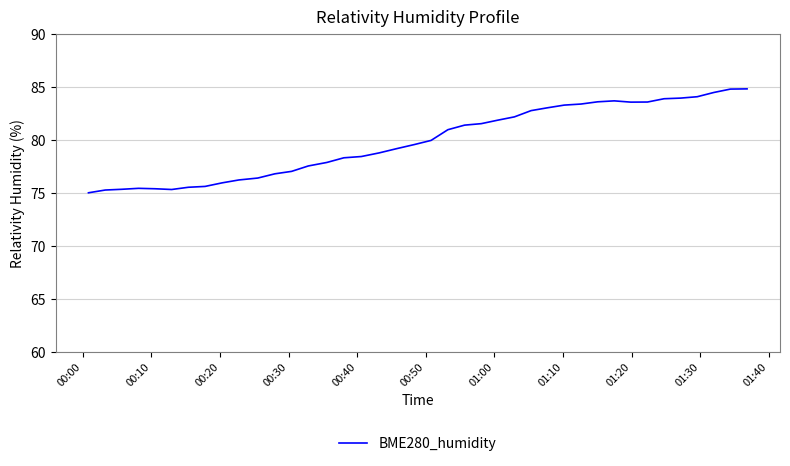

What is the greatest value displayed?

84.8